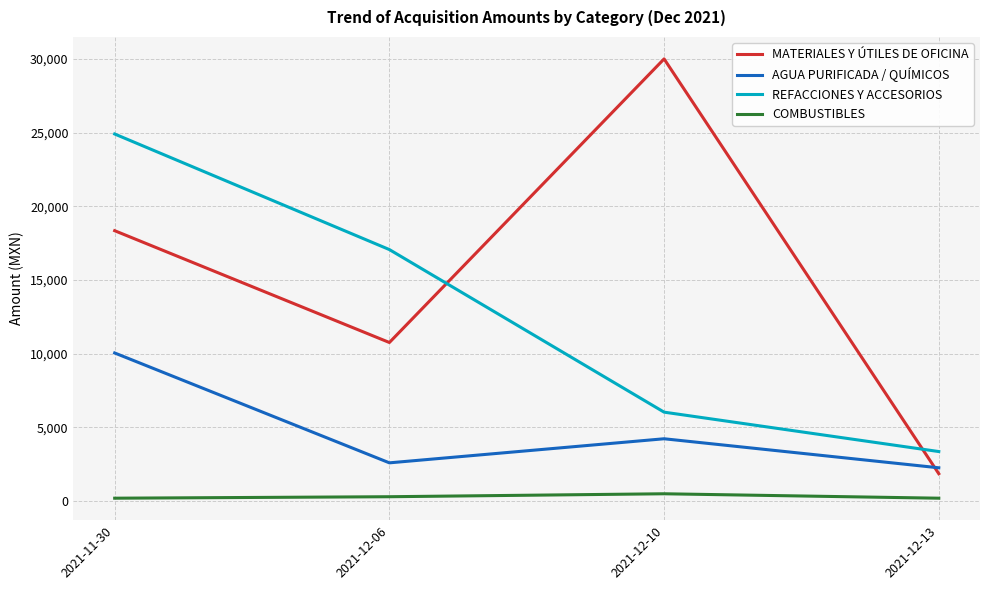

True or false: AGUA PURIFICADA / QUÍMICOS and REFACCIONES Y ACCESORIOS cross at least once.

False